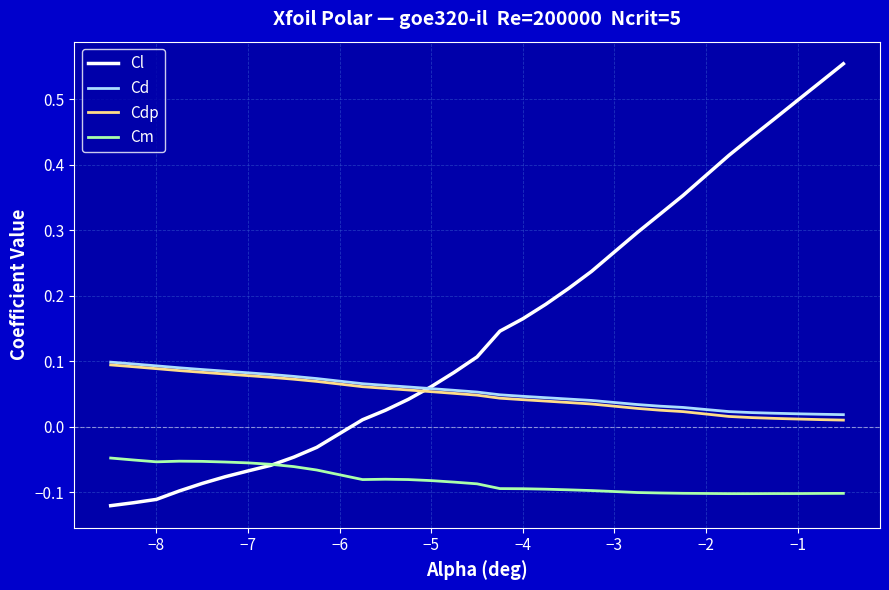

Which series has the largest range (max minus min)?

Cl